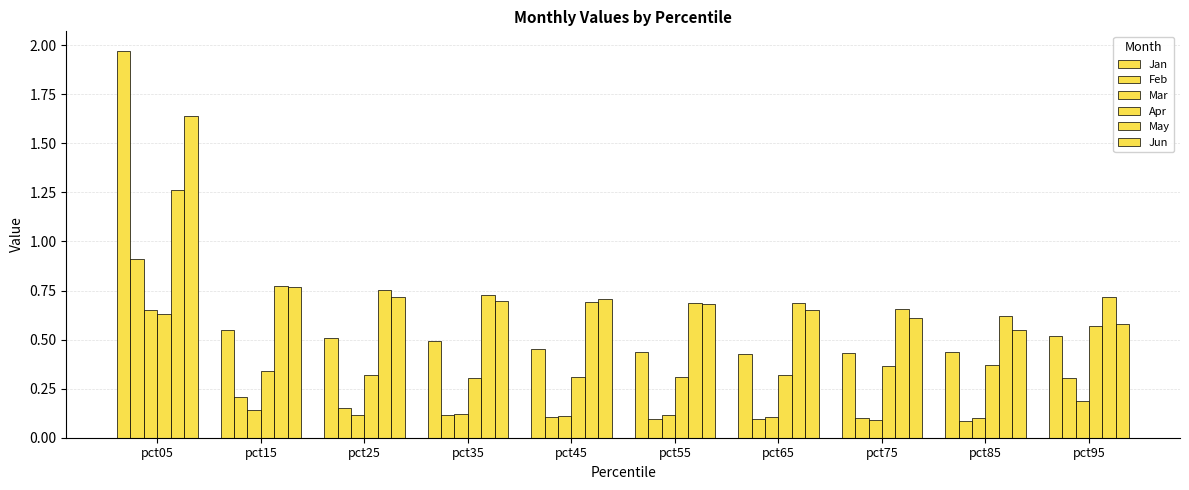

Rank the series by their maximum value, from lowest to highest.

Apr, Mar, Feb, May, Jun, Jan